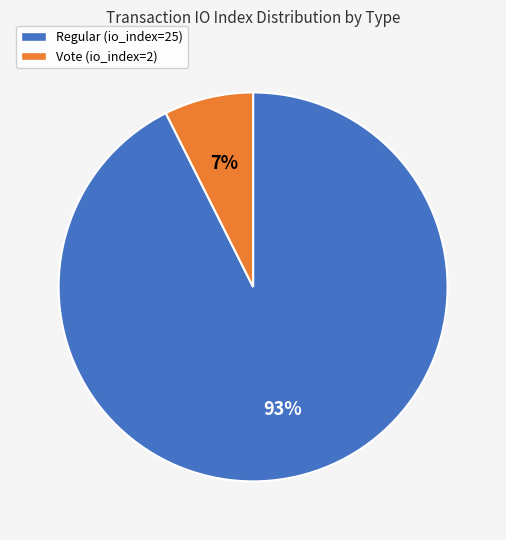

Count the number of slices in the pie.

2